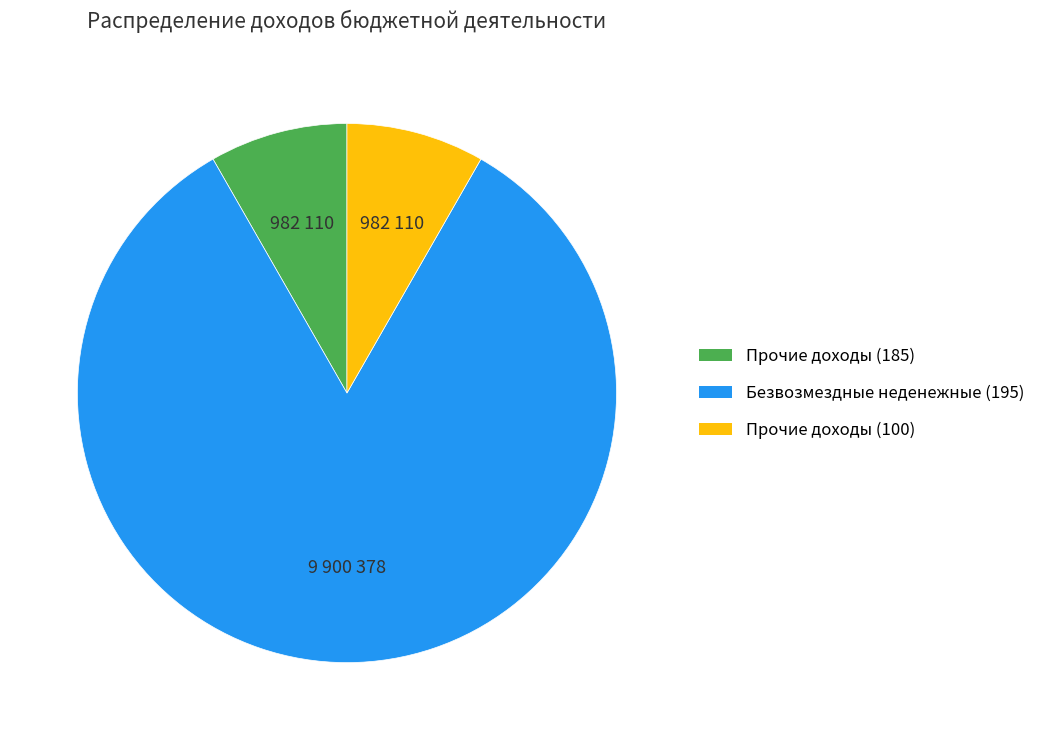

Which has a higher value, Прочие доходы (100) or Безвозмездные неденежные (195)?

Безвозмездные неденежные (195)